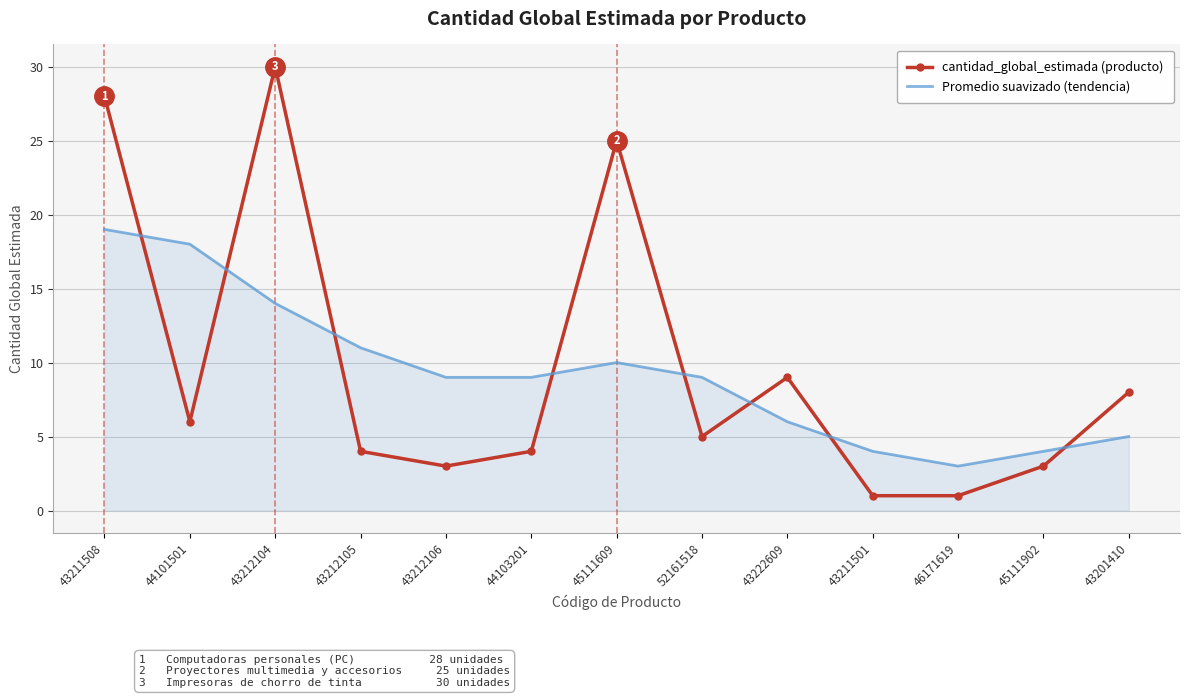

At which label does Promedio suavizado (tendencia) reach its peak?

43211508